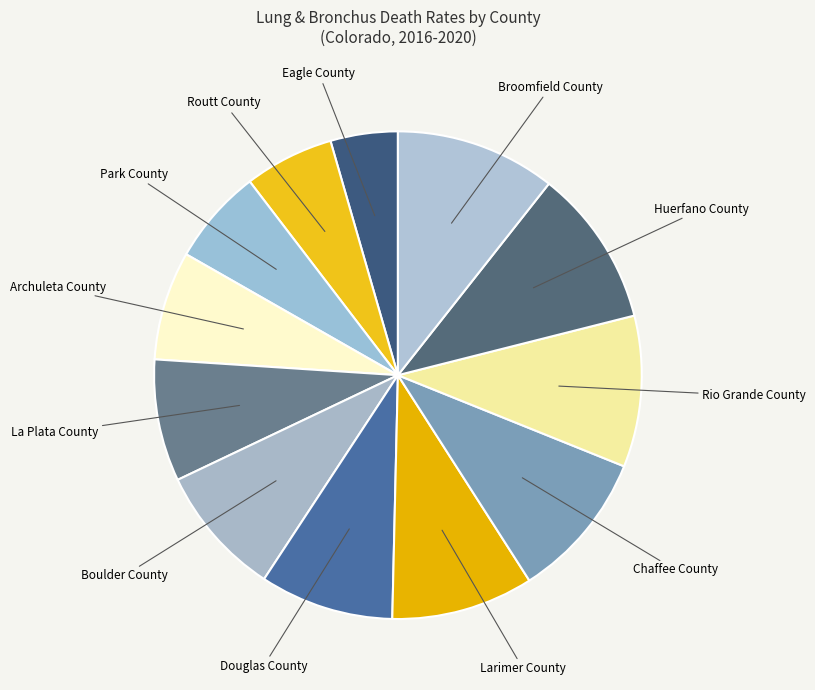

Does any single category account for the majority?

No